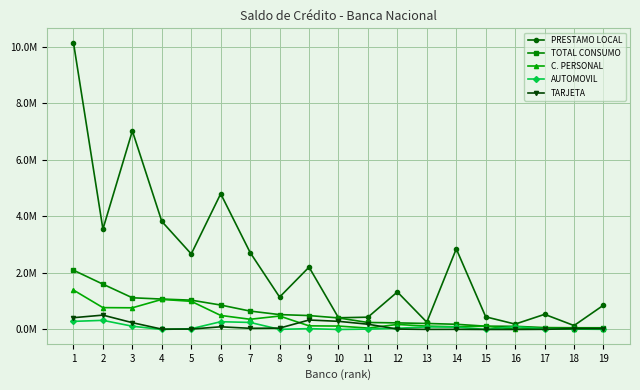

Where is the first local minimum for TARJETA?

4